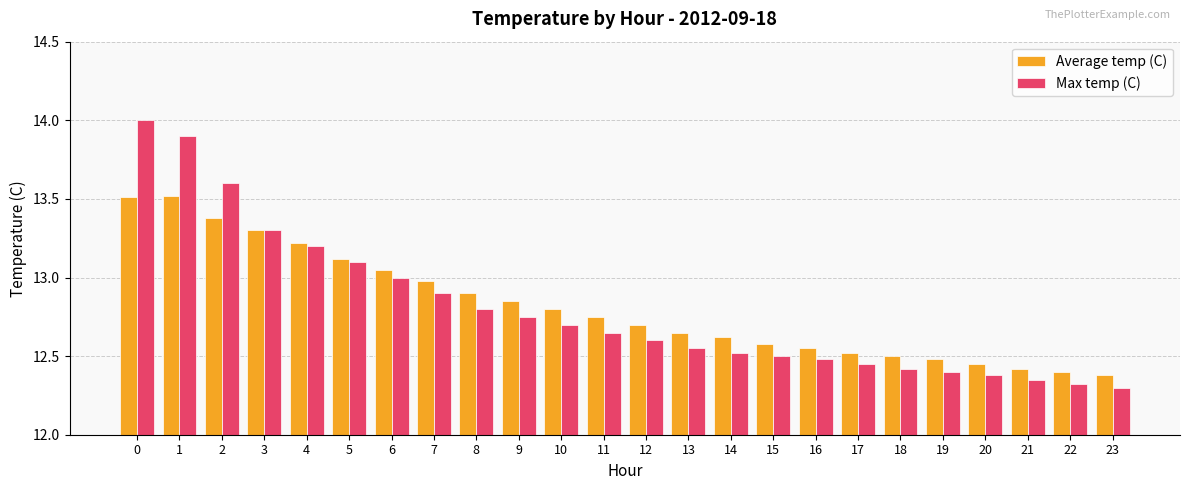

What is the sum of the Max temp (C) values at 22 and 5?

25.4